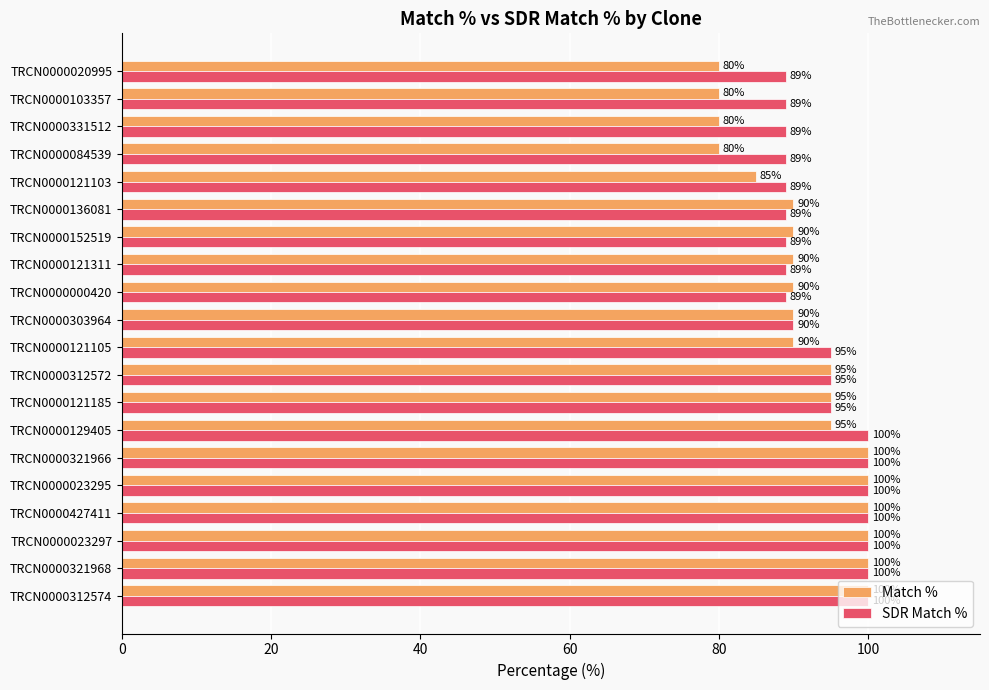

The Match % series shows 100 at TRCN0000321968. True or false?

True